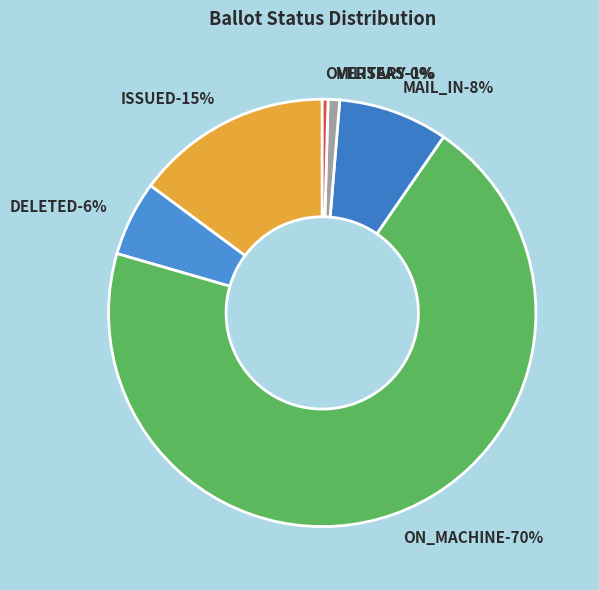

Which category has the smallest portion of the pie?

NOT_ISSUED